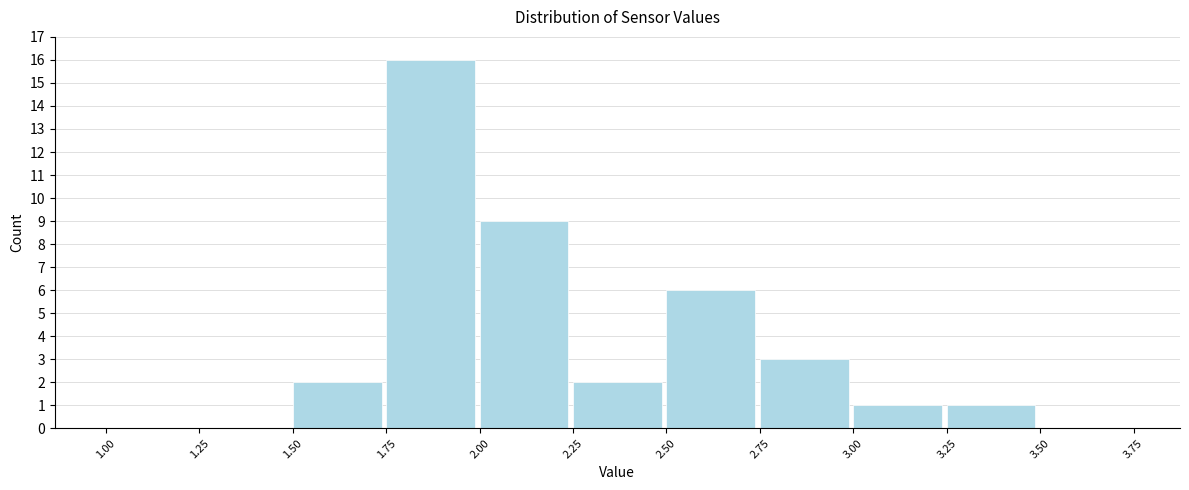

Reading left to right, transcribe this chart: for each bar, give the range it covers on the x-axis and its height. The values are not printed on the chart, so give them approximately, as read against the axis.

1.00 to 1.25: 0
1.25 to 1.50: 0
1.50 to 1.75: 2
1.75 to 2.00: 16
2.00 to 2.25: 9
2.25 to 2.50: 2
2.50 to 2.75: 6
2.75 to 3.00: 3
3.00 to 3.25: 1
3.25 to 3.50: 1
3.50 to 3.75: 0